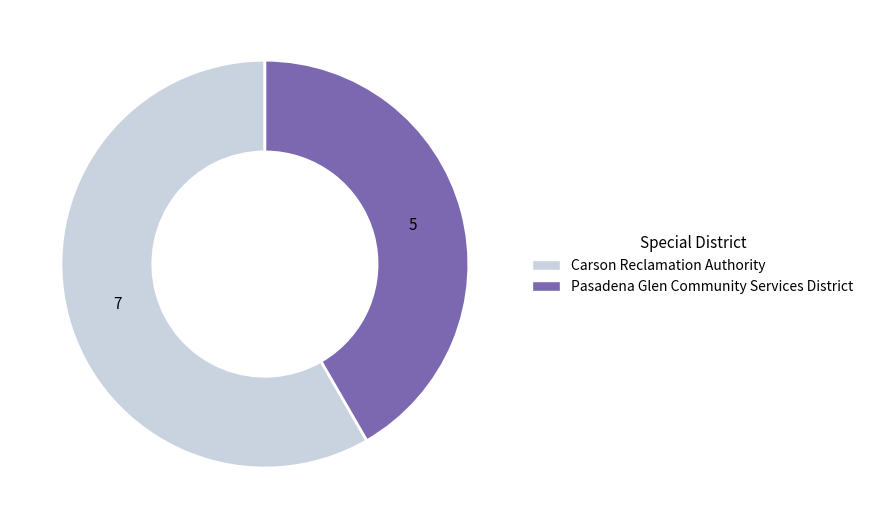

Which category accounts for the majority?

Carson Reclamation Authority